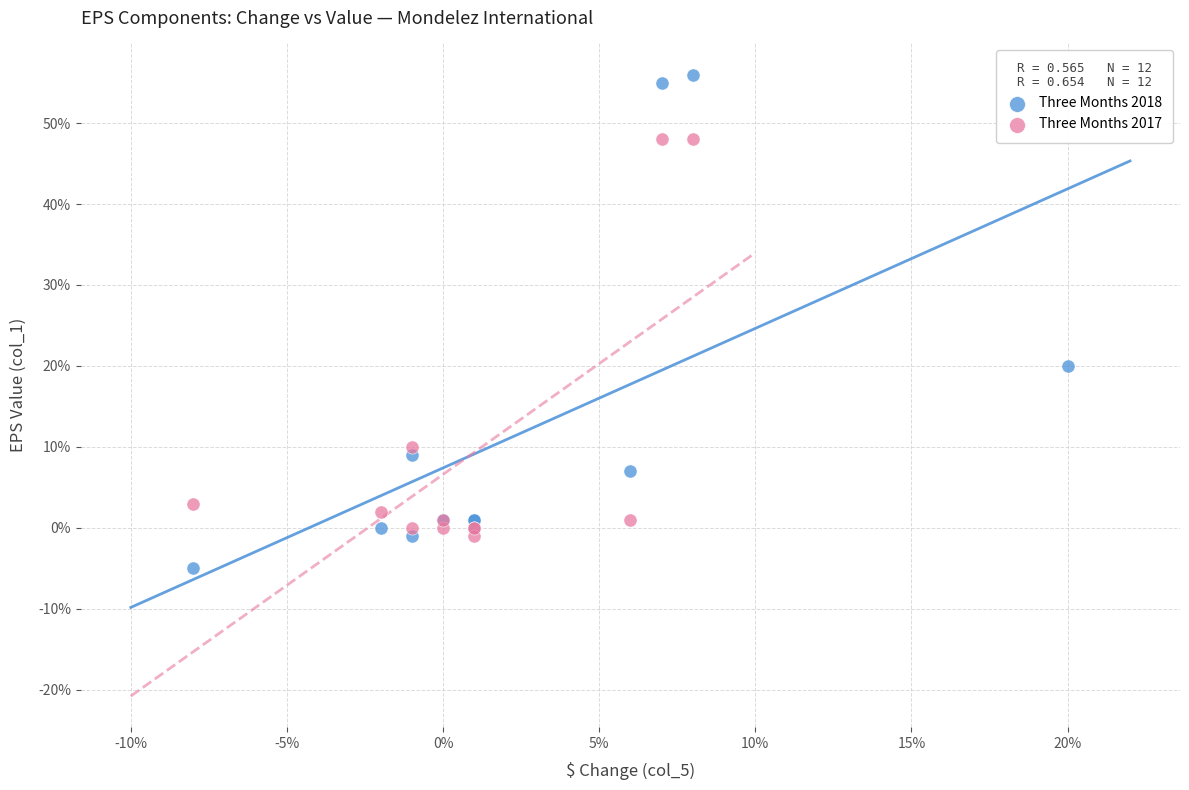

Which series contains the lowest Y value?

Three Months 2018